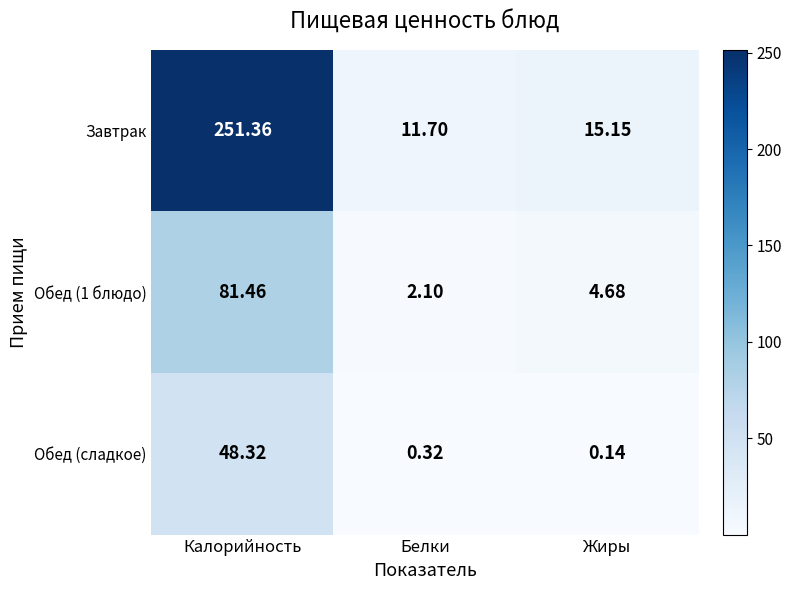

What is the difference between the highest and lowest values at Калорийность?

203.0